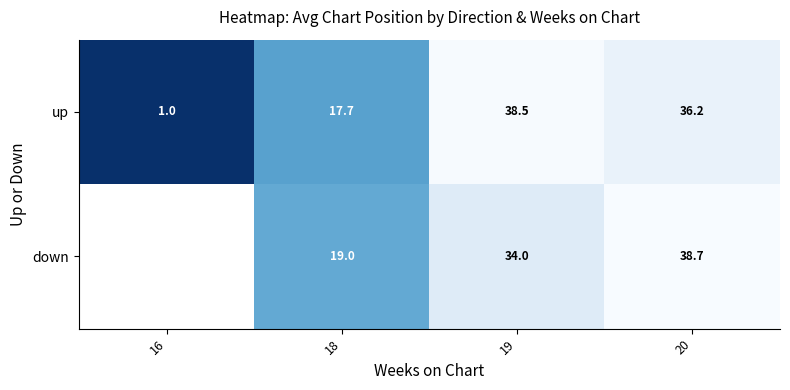

How many values in the up series are below 36?

2